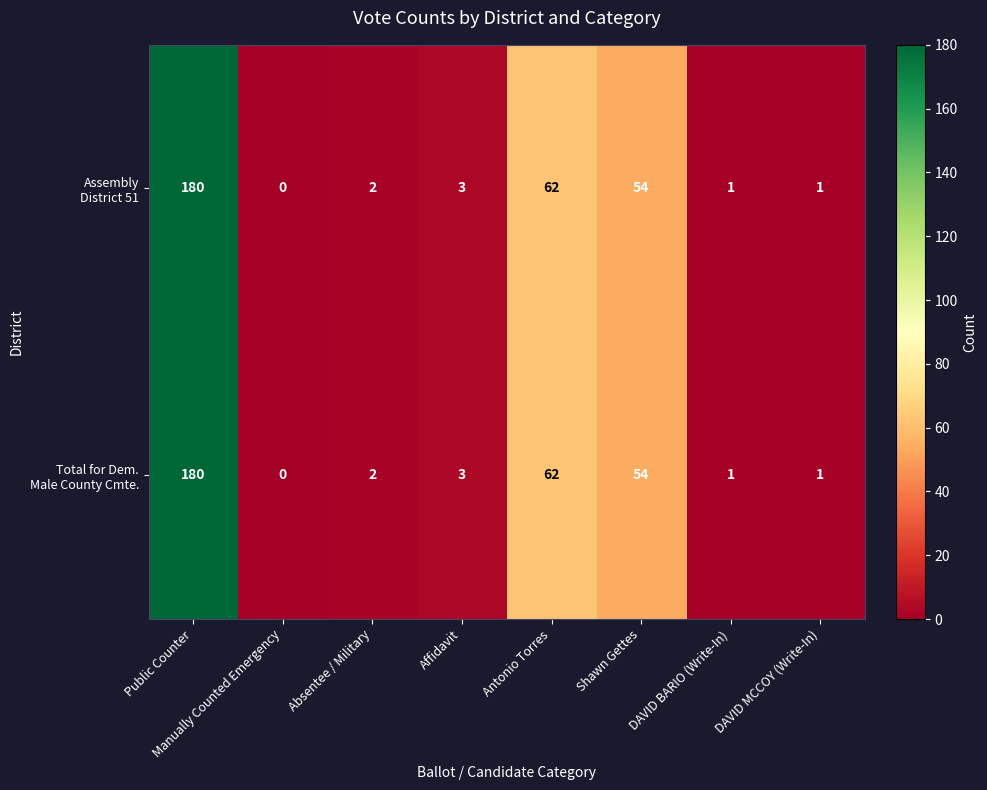

Which label corresponds to the largest value in the chart?

Public Counter